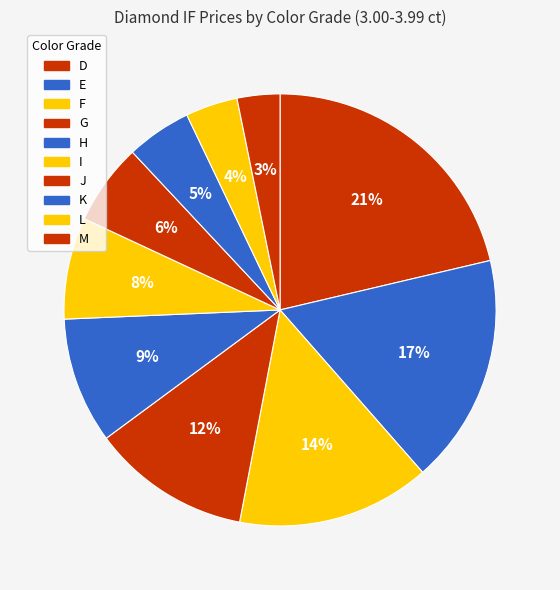

Does K account for over 50% of the chart?

No